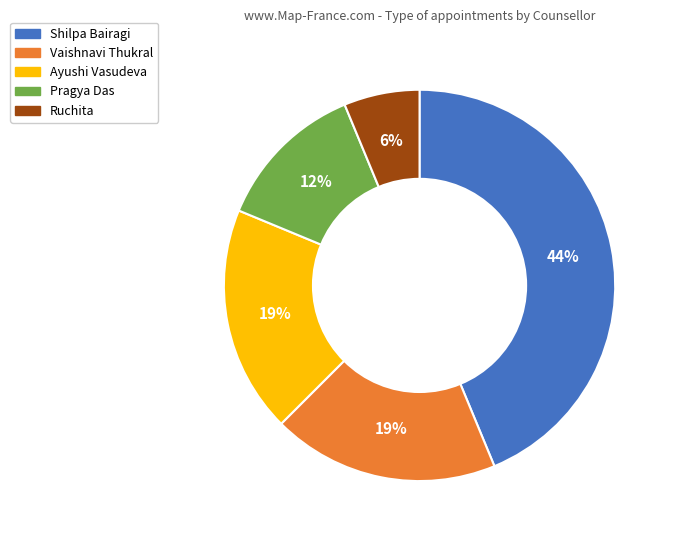

What is the smallest slice in the pie chart?

Ruchita